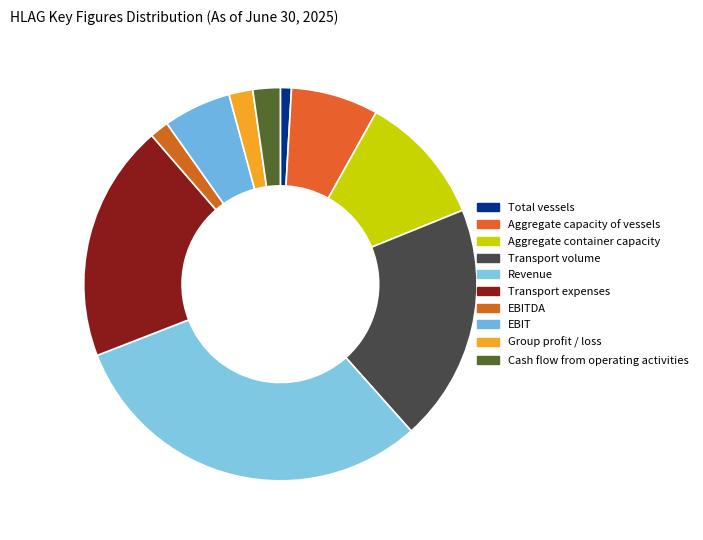

What percentage is the Aggregate container capacity slice, to the nearest percent?

11%